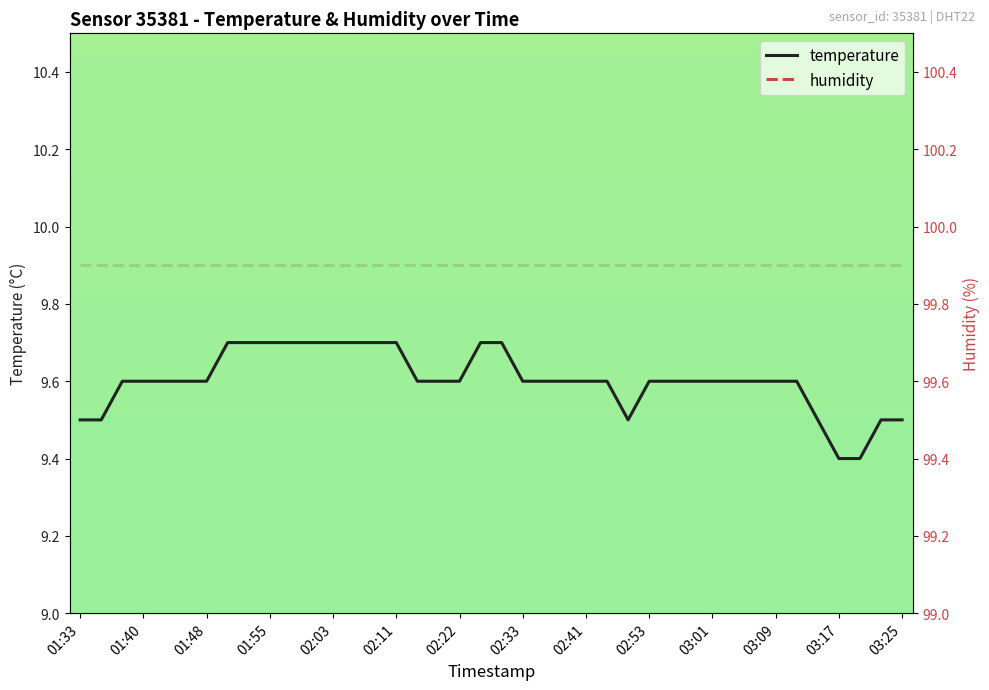

At which category does temperature reach its first local valley?

26